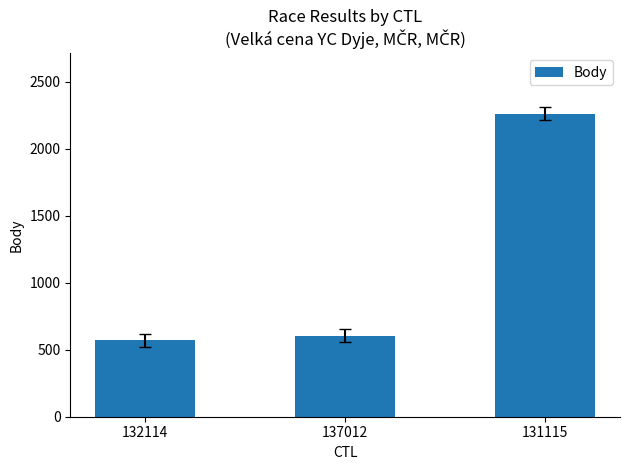

What is the sum of the values at 132114 and 137012?

1176